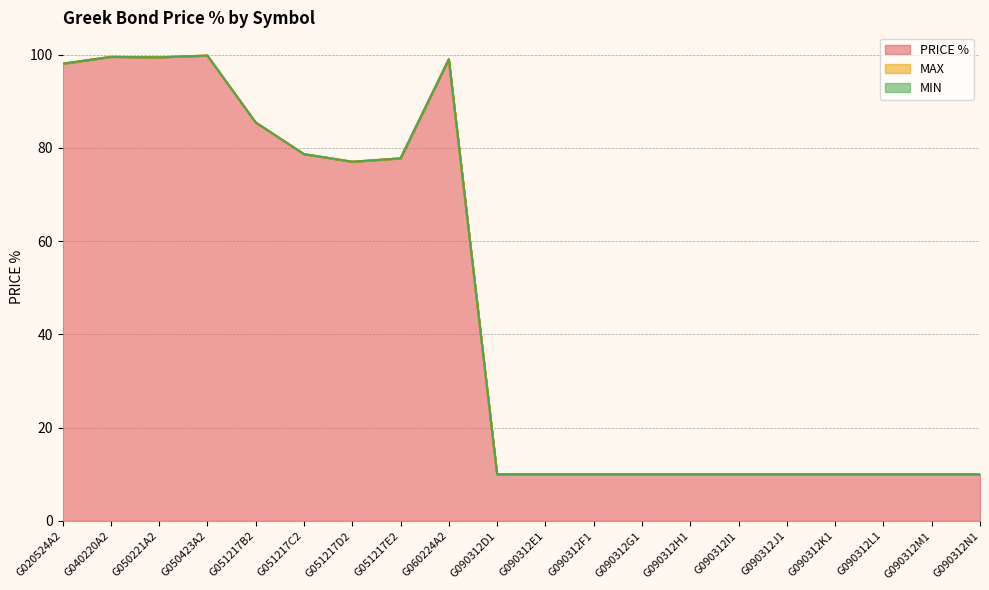

At which category is the sum across all series the highest?

G050423A2